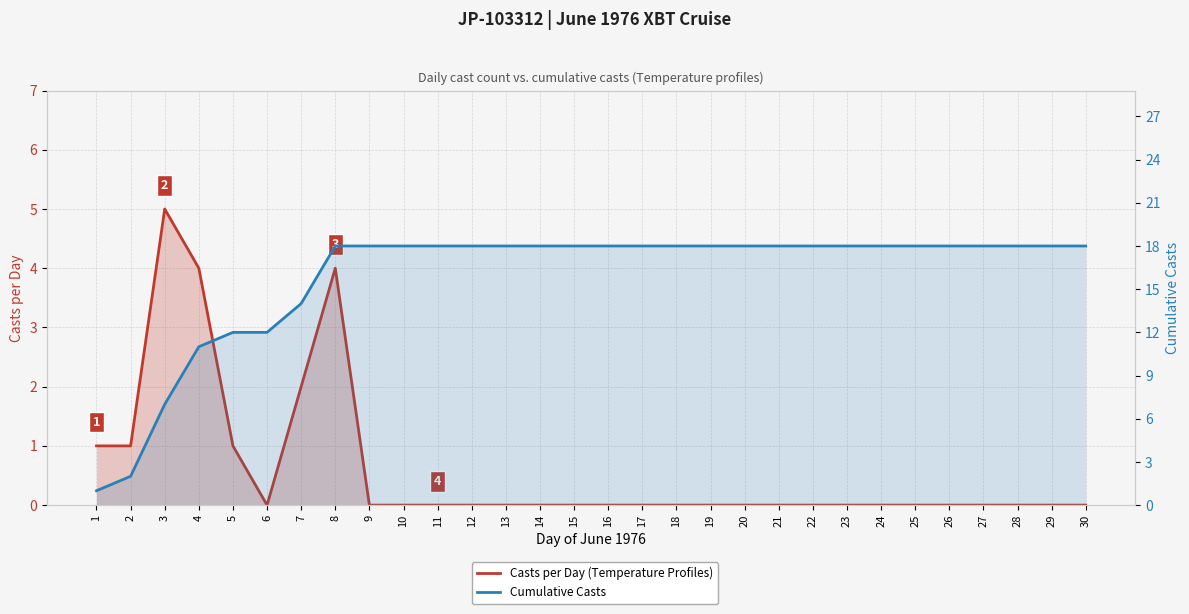

Reading left to right, transcribe all the data shown in this chart.

Casts per Day (Temperature Profiles): 1=1	2=1	3=5	4=4	5=1	6=0	7=2	8=4	9=0	10=0	11=0	12=0	13=0	14=0	15=0	16=0	17=0	18=0	19=0	20=0	21=0	22=0	23=0	24=0	25=0	26=0	27=0	28=0	29=0	30=0
Cumulative Casts: 1=1	2=2	3=7	4=11	5=12	6=12	7=14	8=18	9=18	10=18	11=18	12=18	13=18	14=18	15=18	16=18	17=18	18=18	19=18	20=18	21=18	22=18	23=18	24=18	25=18	26=18	27=18	28=18	29=18	30=18